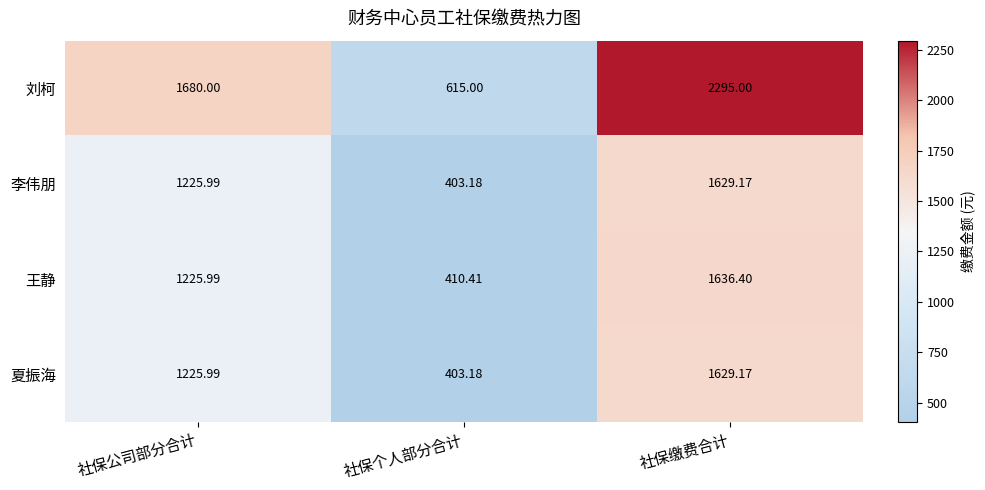

Which series changed the most between 社保公司部分合计 and 社保缴费合计?

刘柯